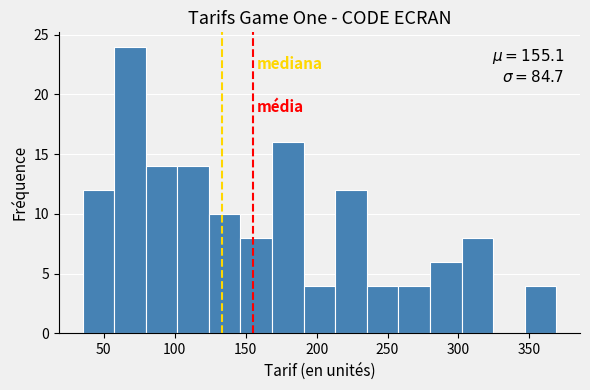

Which range on the x-axis has the tallest bar?

55 to 80